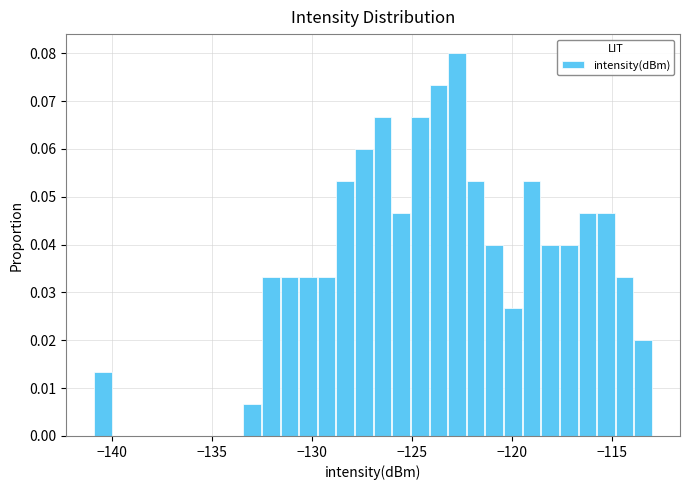

Read against the x-axis, roughly where is the centre of the tallest bar?

-122.5